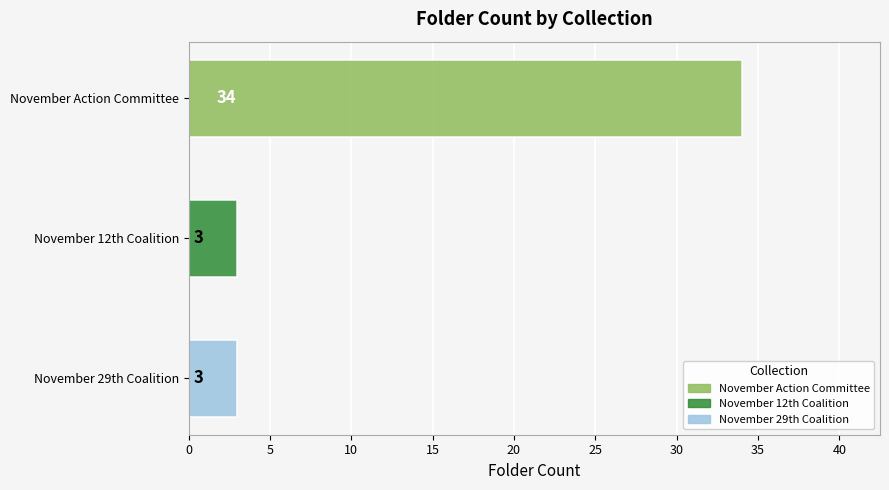

What is the difference between the maximum and minimum values?

31